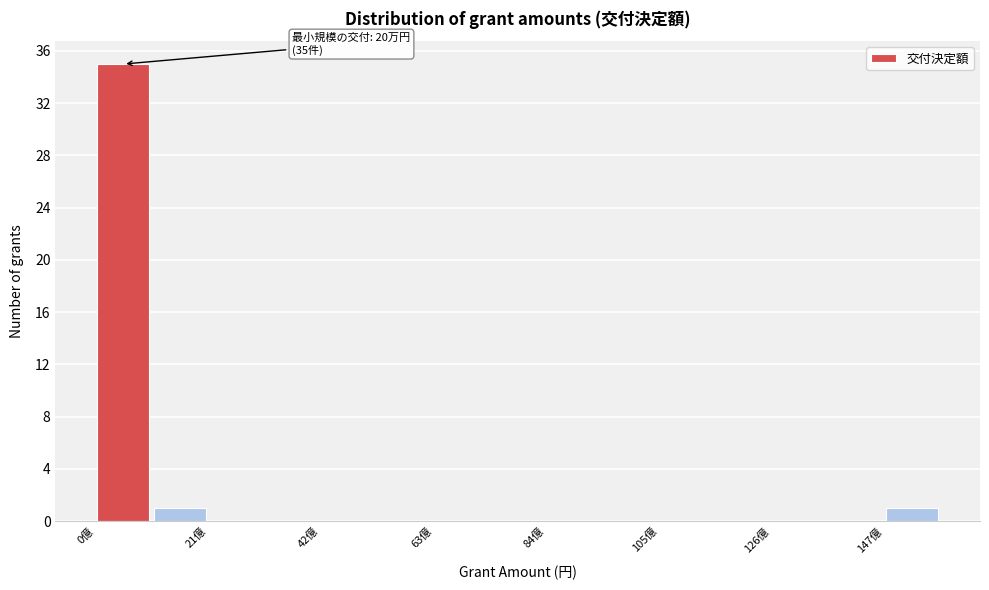

Around what value on the x-axis is the tallest bar? Give the approximate position of its centre, as read against the axis.

5